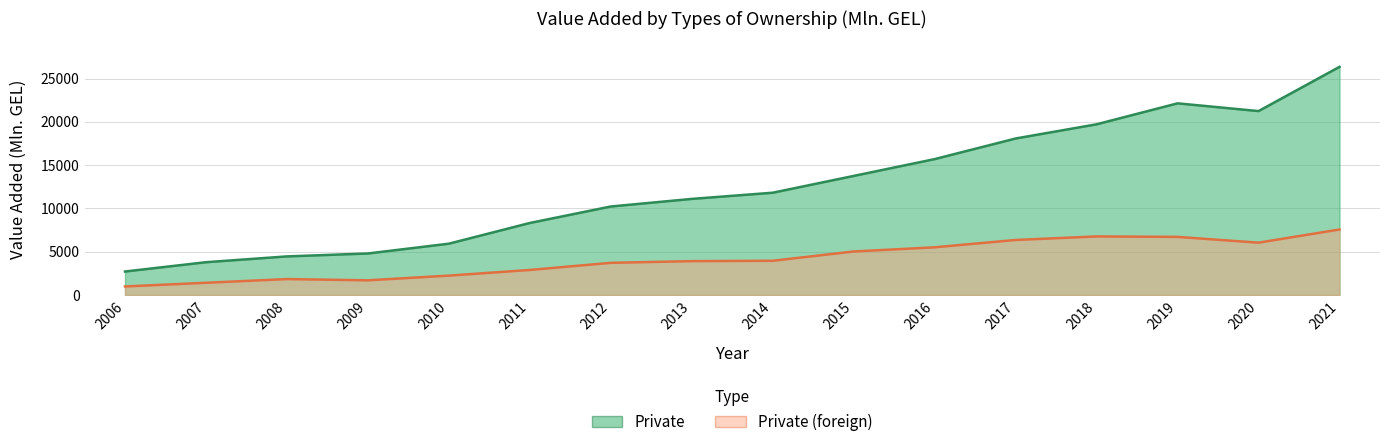

List the labels in order of Private value, largest first.

2021, 2019, 2020, 2018, 2017, 2016, 2015, 2014, 2013, 2012, 2011, 2010, 2009, 2008, 2007, 2006